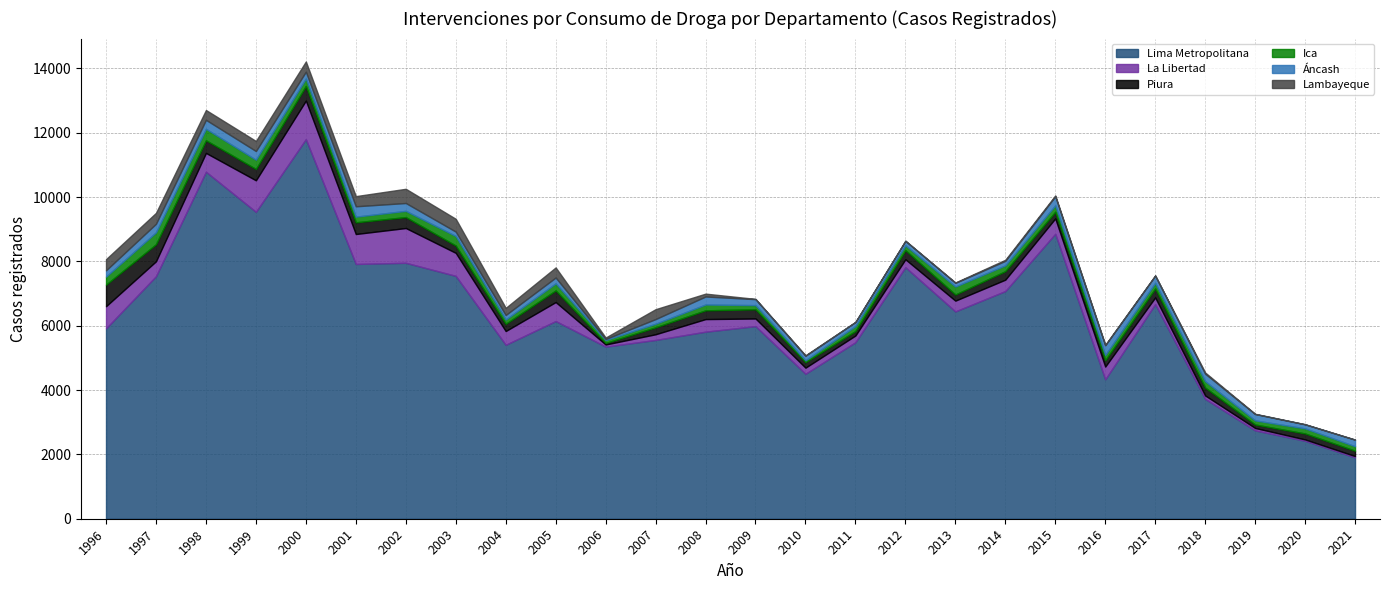

How many values in the Lambayeque series exceed 46?

12